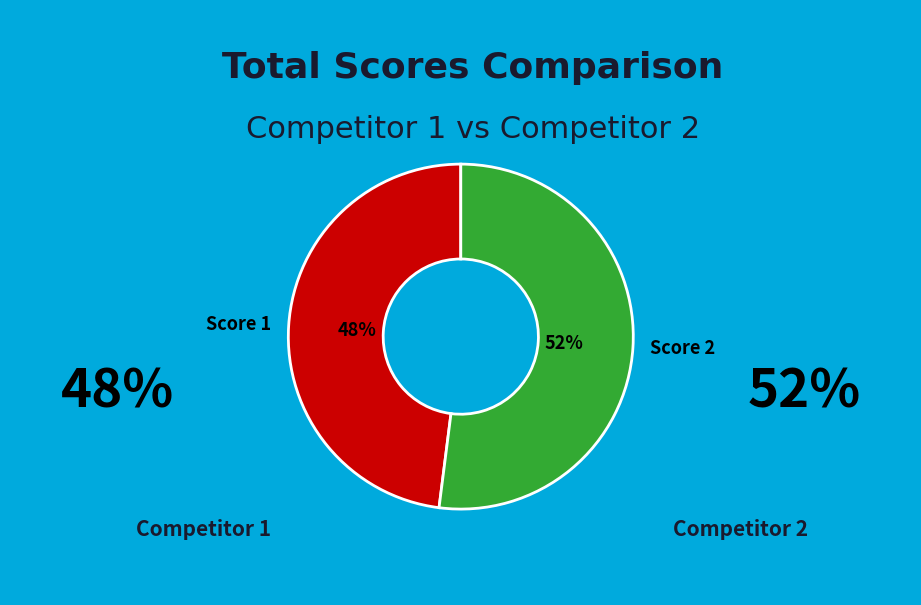

Approximately how many times larger is the value at Score 2 compared to Score 1?

1.1